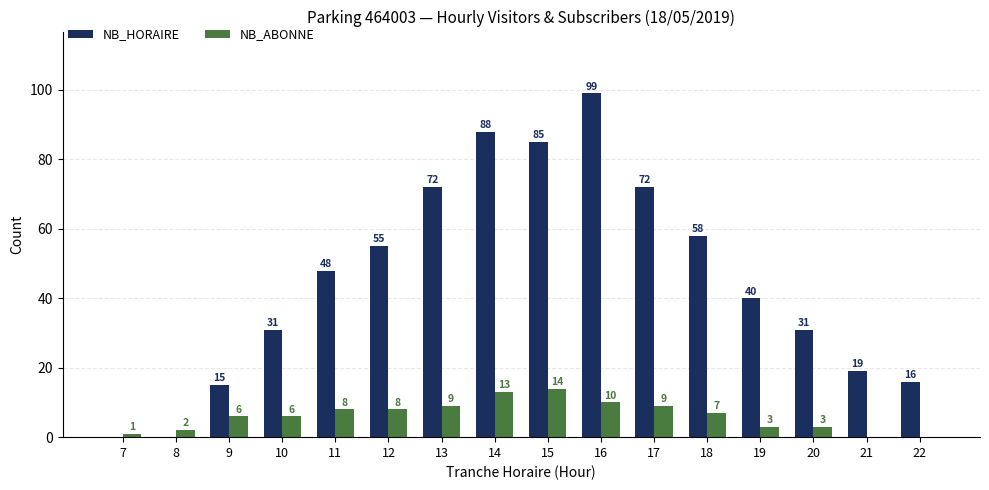

What is the sum of all NB_ABONNE values?

99